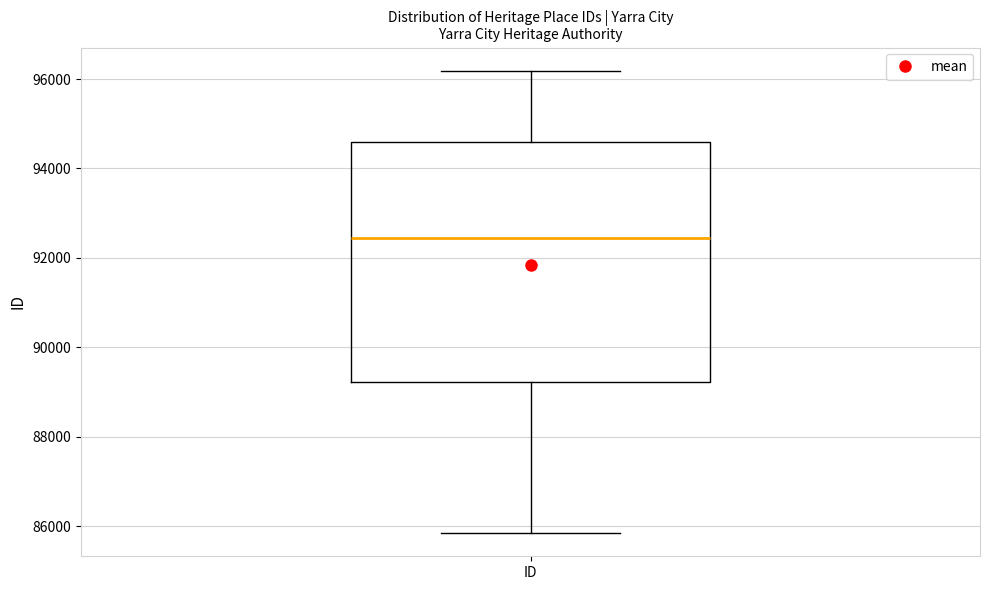

Transcribe this box plot: give where the median line is, the range the box spans, and where the two whiskers end, as read against the y-axis. The values are not printed on the chart, so give them approximately, as read against the axis.

median 92400, box 89200 to 94600, whiskers 85800 to 96200